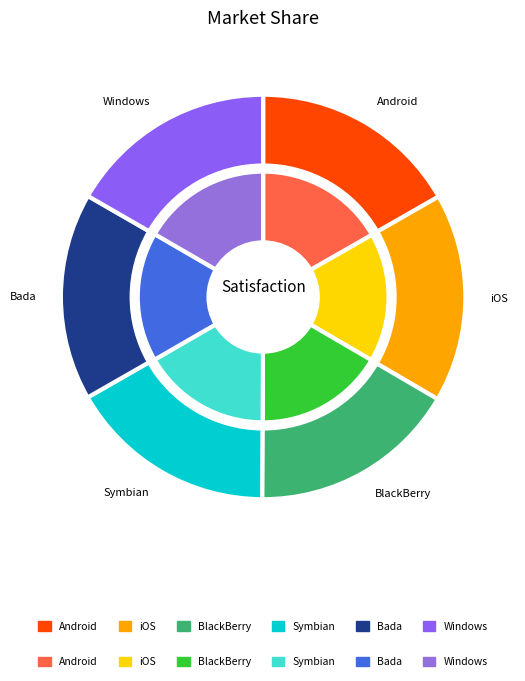

Between 28 and 28, which is larger?

28